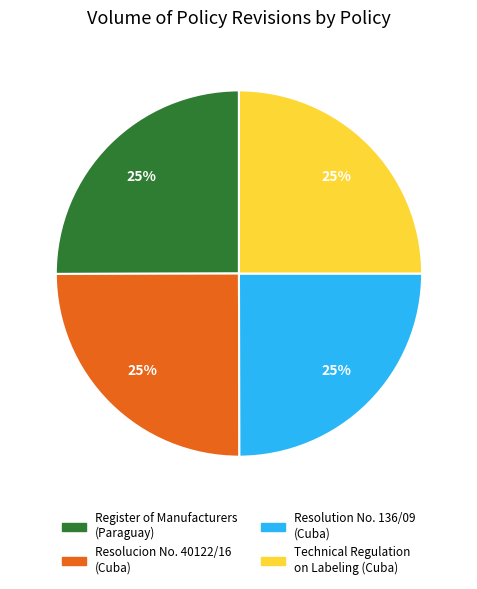

Approximately how many times larger is the value at Resolucion No. 40122/16 (Cuba) compared to Technical Regulation on Labeling (Cuba)?

1.0